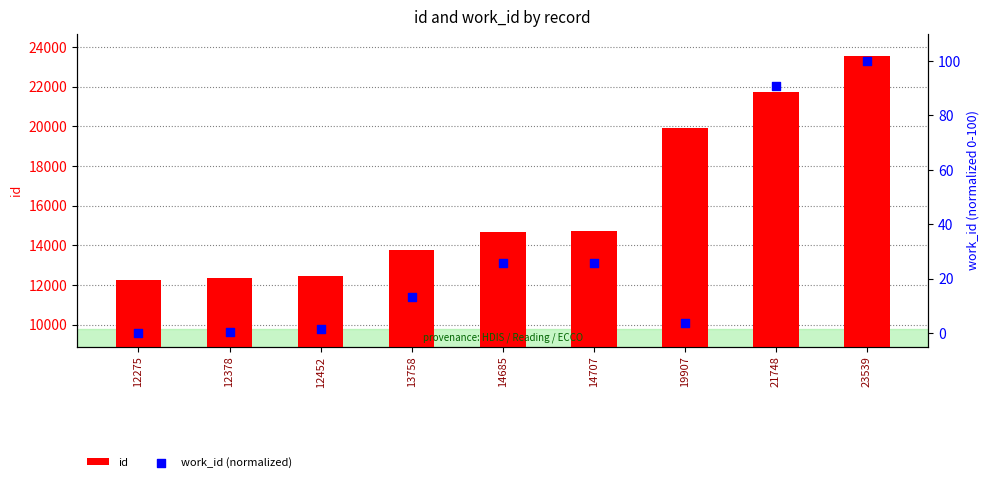

Which series reaches the minimum Y coordinate?

work_id (normalized)